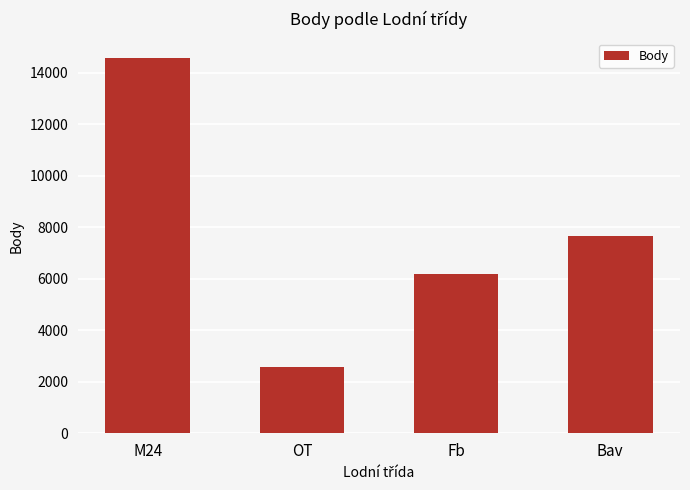

Between OT and Fb, which is larger?

Fb